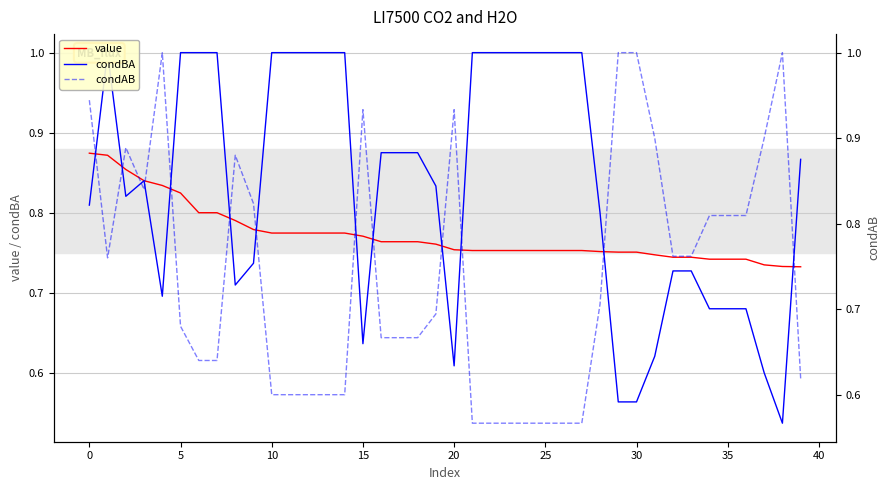

The value of value at 25 is 0.8. True or false?

True